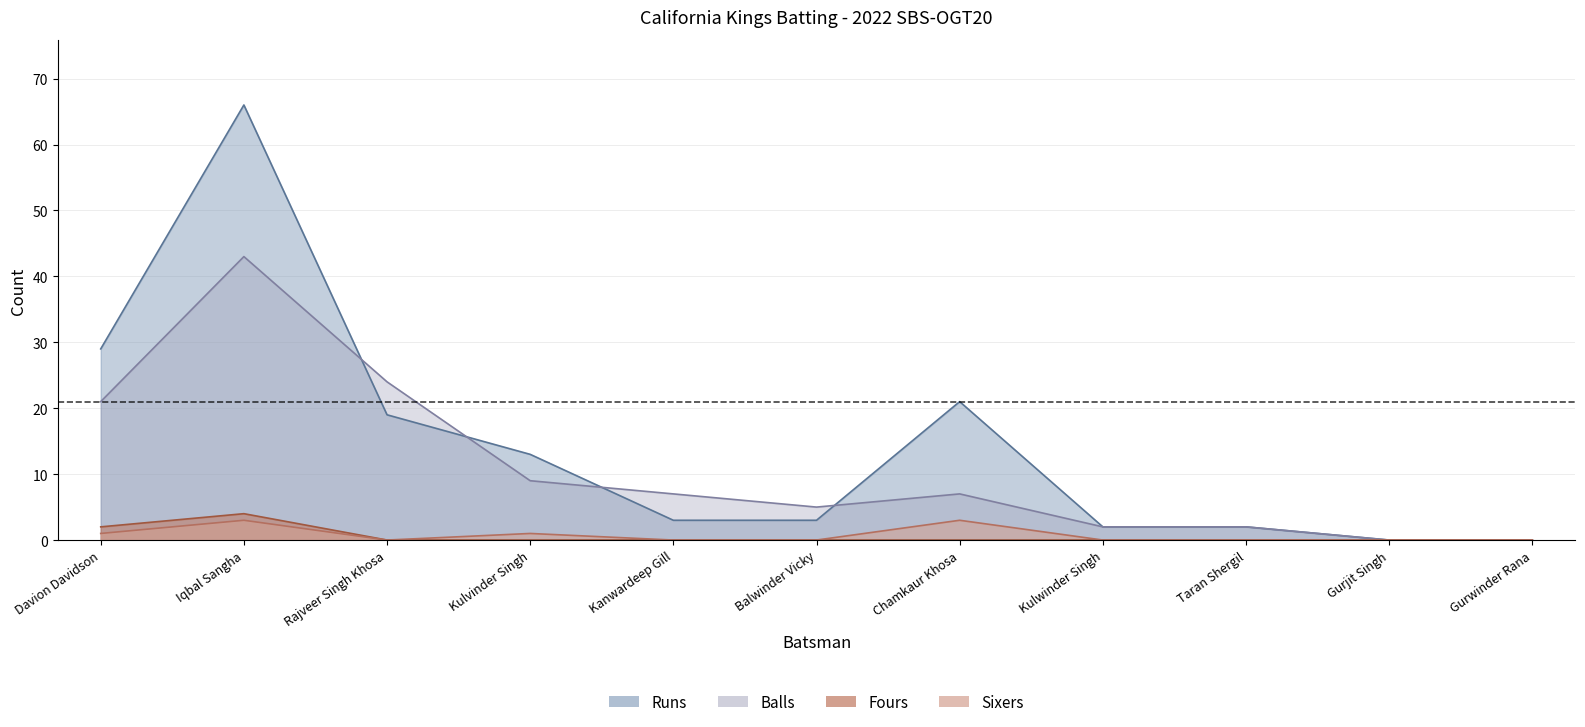

What is the label of the 4th point from the left?

Kulvinder Singh